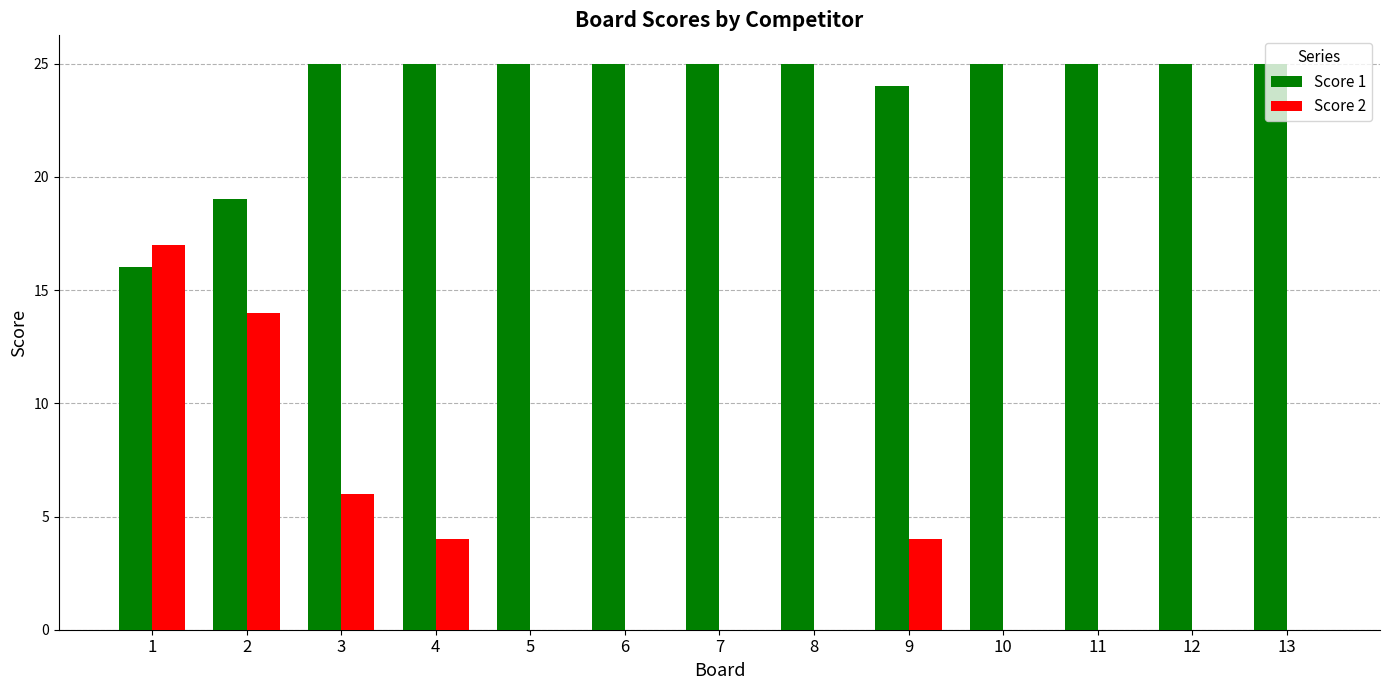

At which label is Score 2 closest to 8?

3